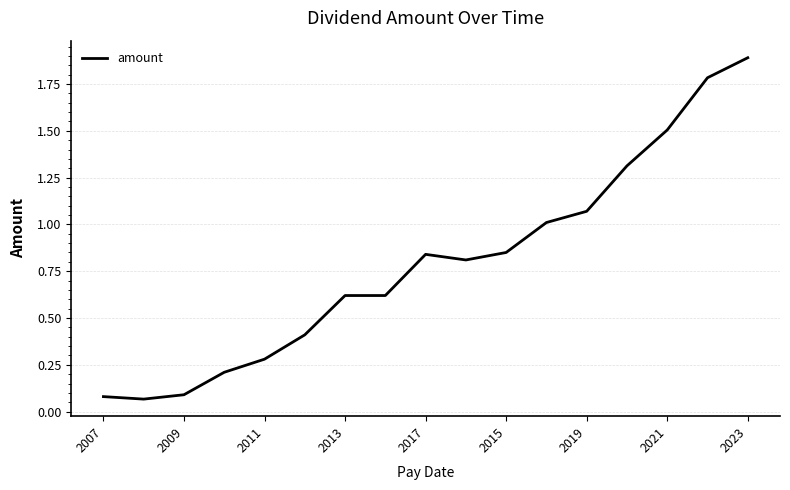

What is the greatest value displayed?

1.9